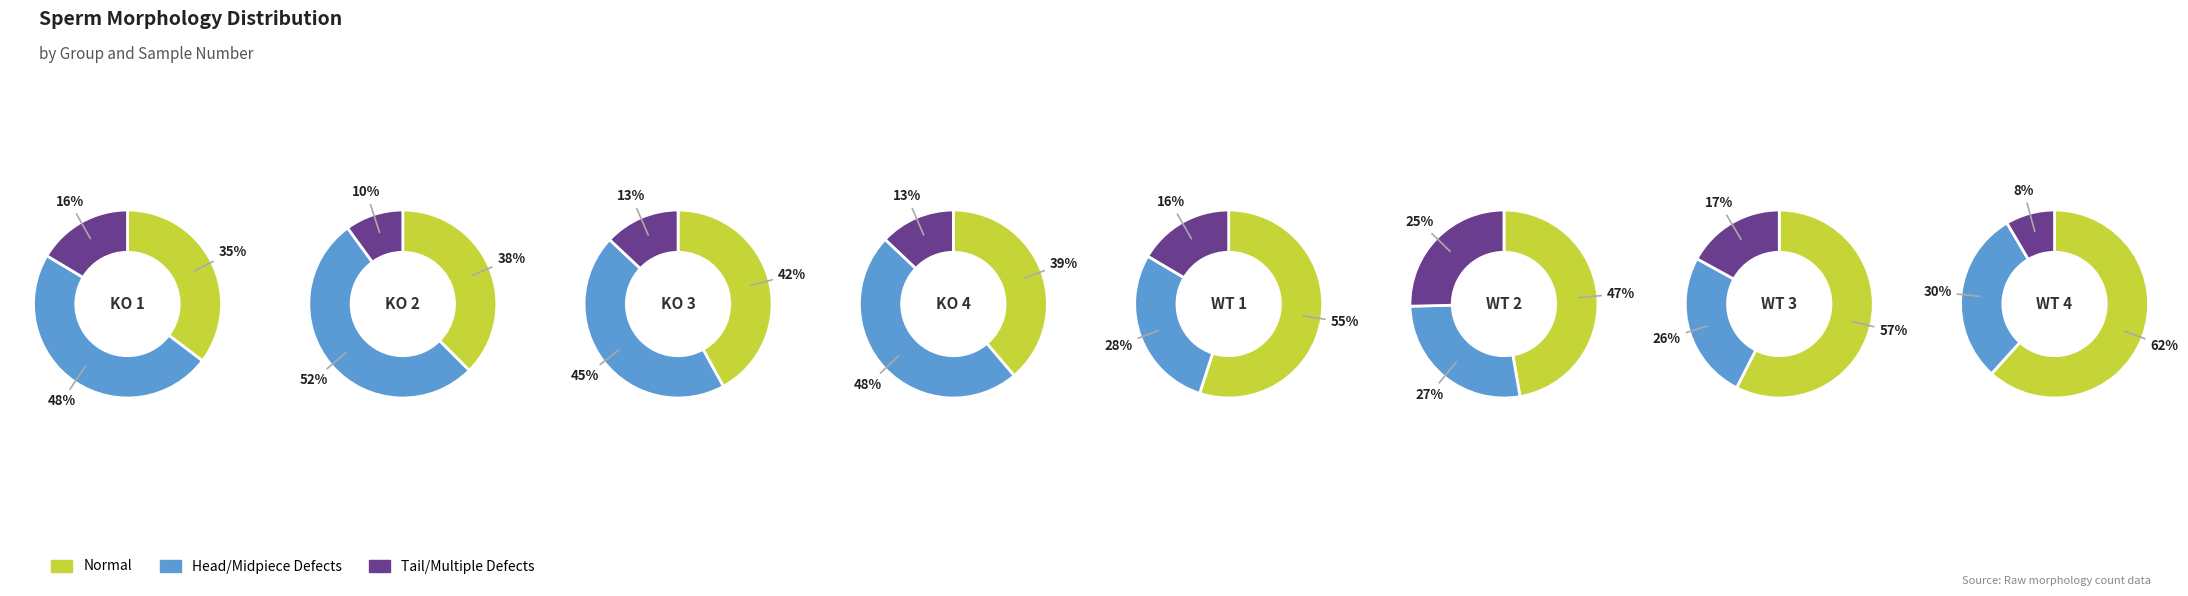

To the nearest percent, what is the difference between the 1 and 6 slice percentages?

1%